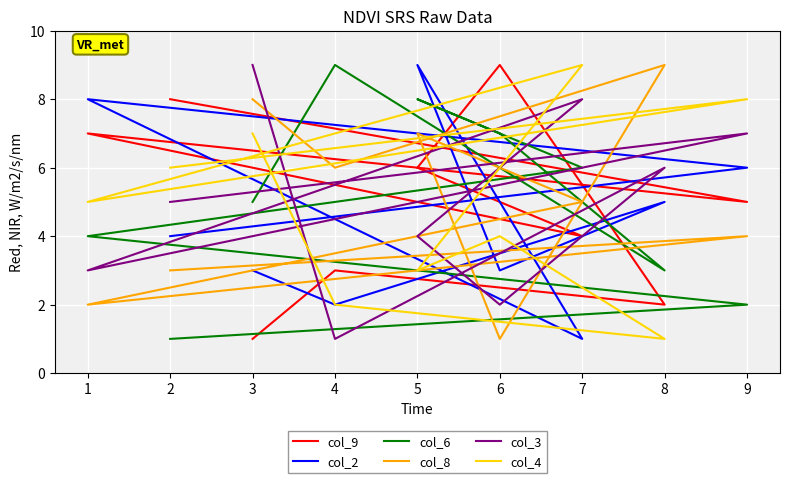

Count the col_4 values in the range 3 to 7.

5